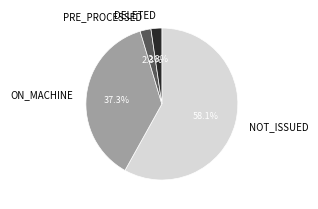

Combined, do PRE_PROCESSED and DELETED account for over 50%?

No